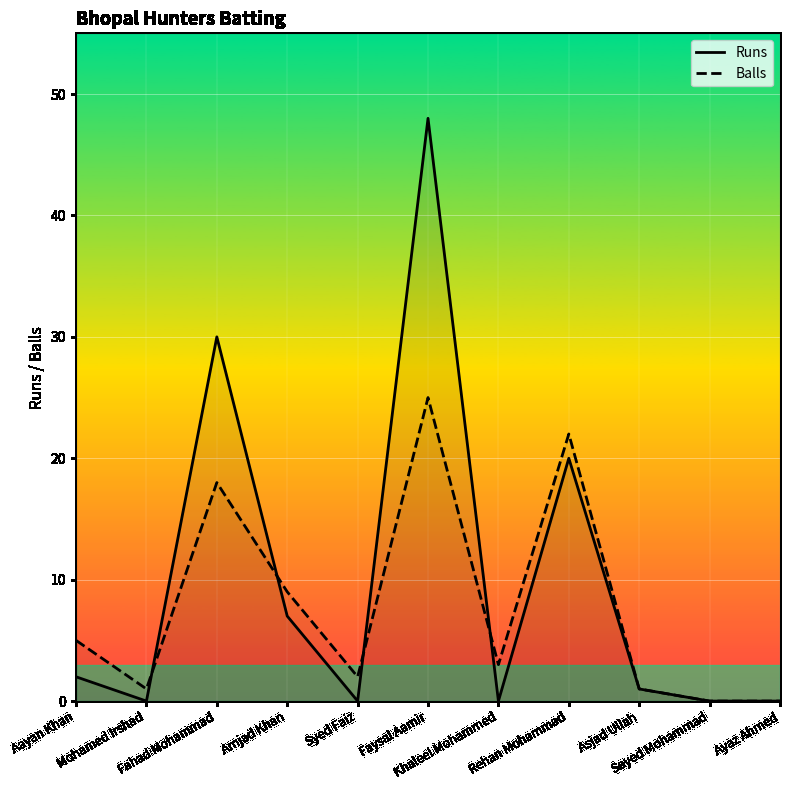

Is it true that Runs equals 20 at Rehan Mohammad?

True